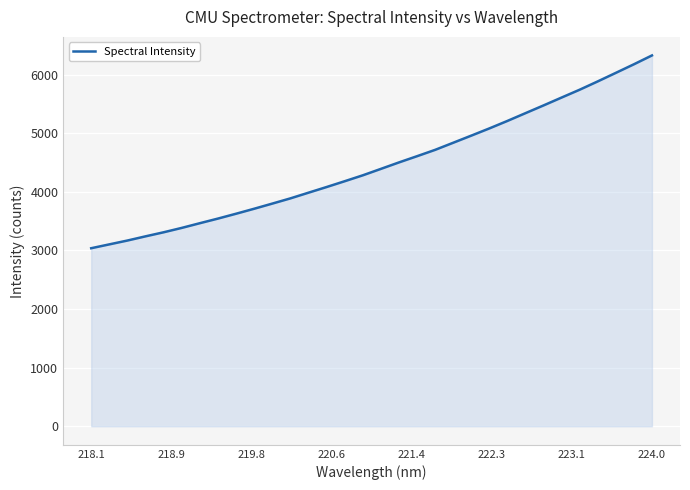

What is the minimum value shown in the chart?

3038.7